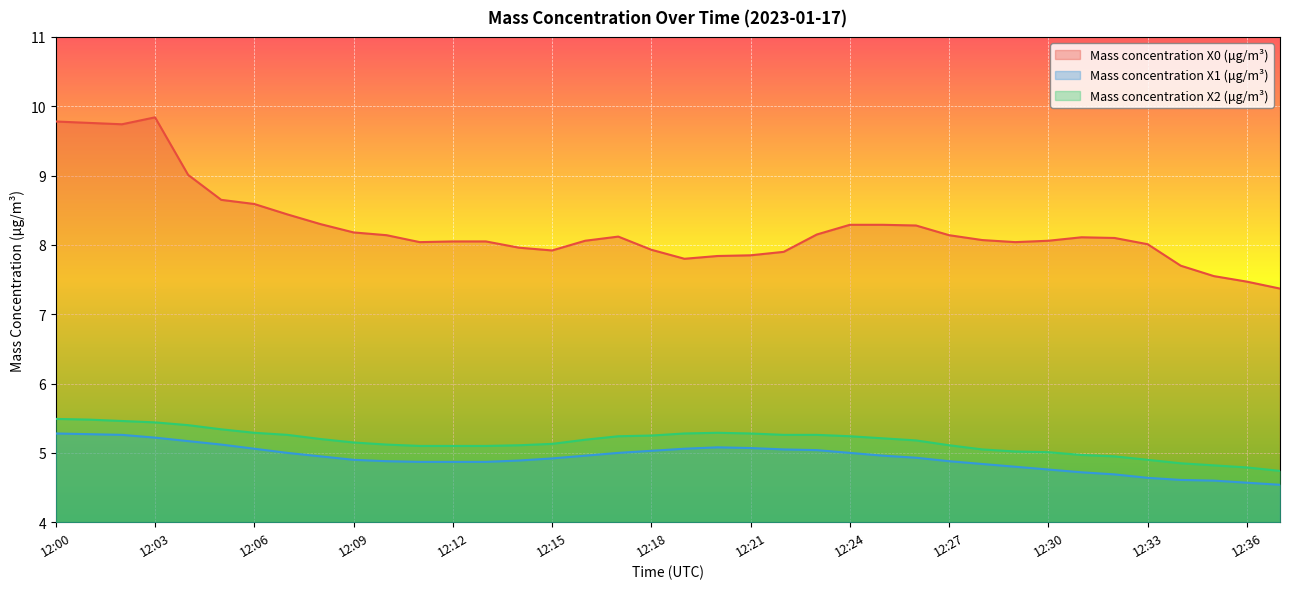

What is the difference between the second highest and minimum values in the Mass concentration X1 (μg/m³) series?

0.7